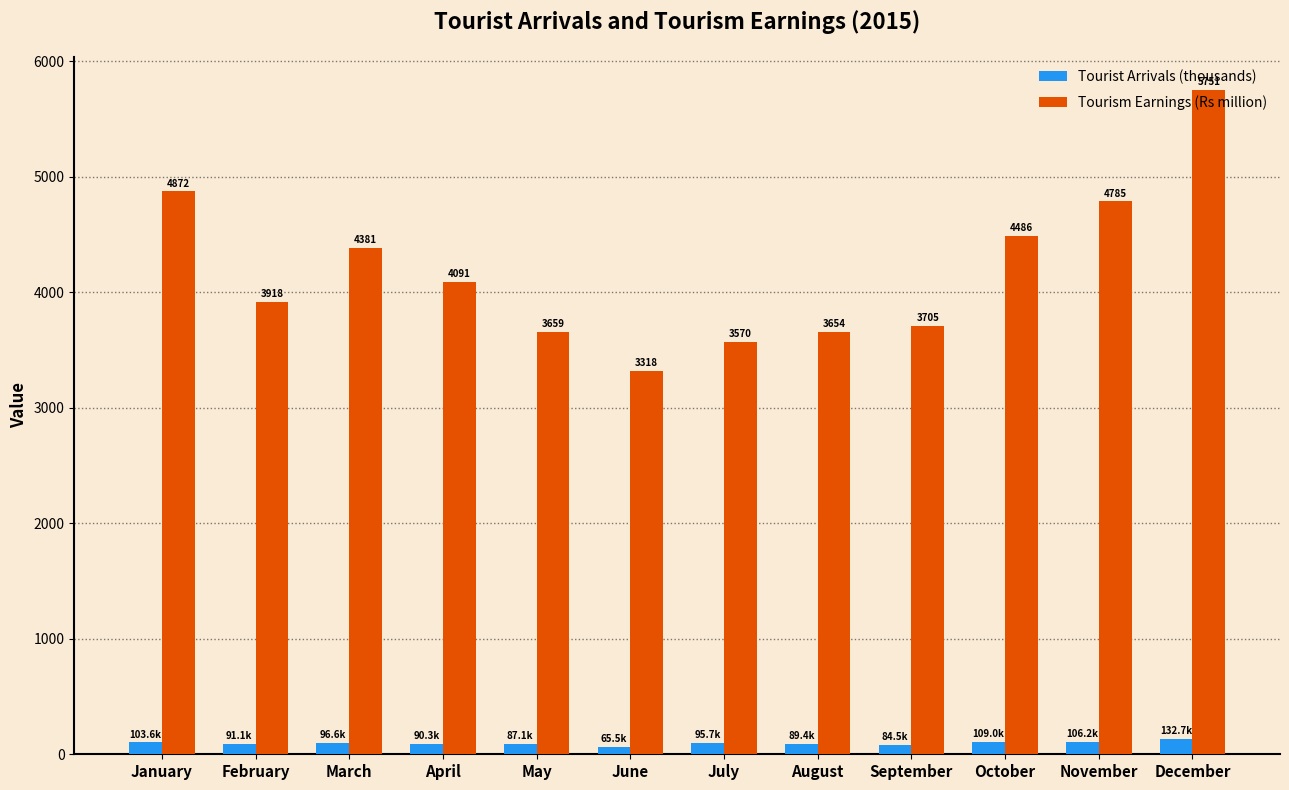

List the labels in order of Tourism Earnings (Rs million) value, smallest first.

June, July, August, May, September, February, April, March, October, November, January, December